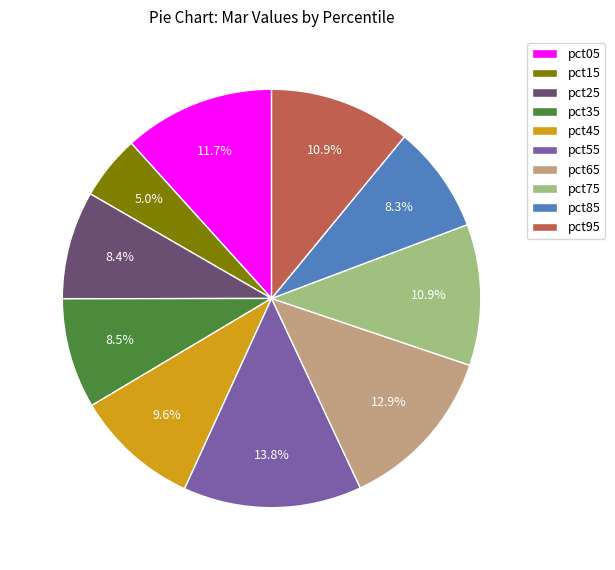

Is there a majority slice in this chart?

No